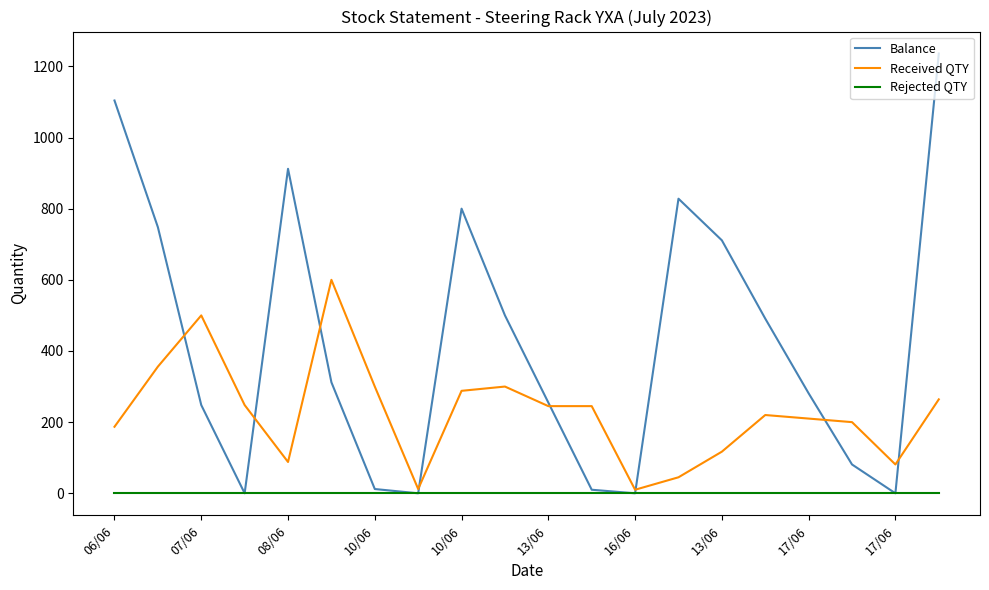

Which series has the largest total across all categories?

Balance